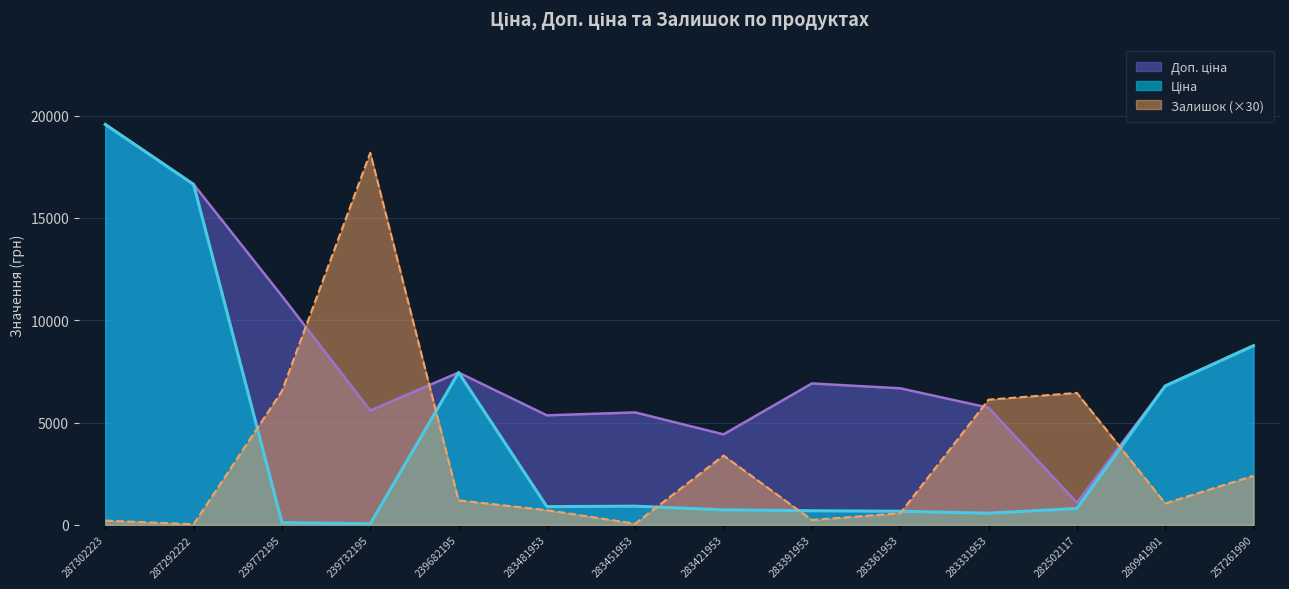

Where is the first local minimum for Залишок?

287292222